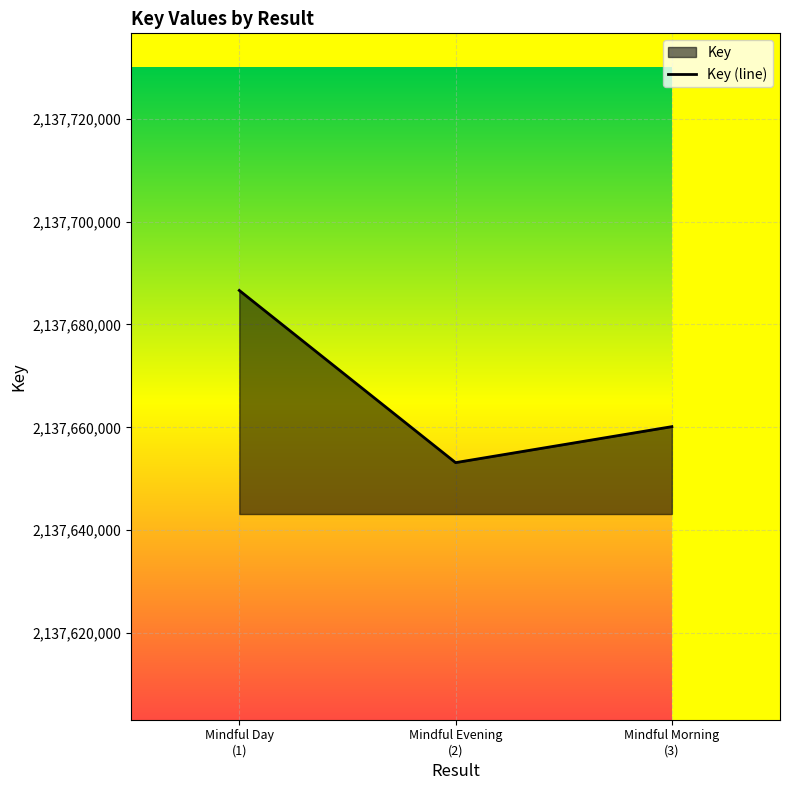

Count the values in the range 2137653132 to 2137686619.

3